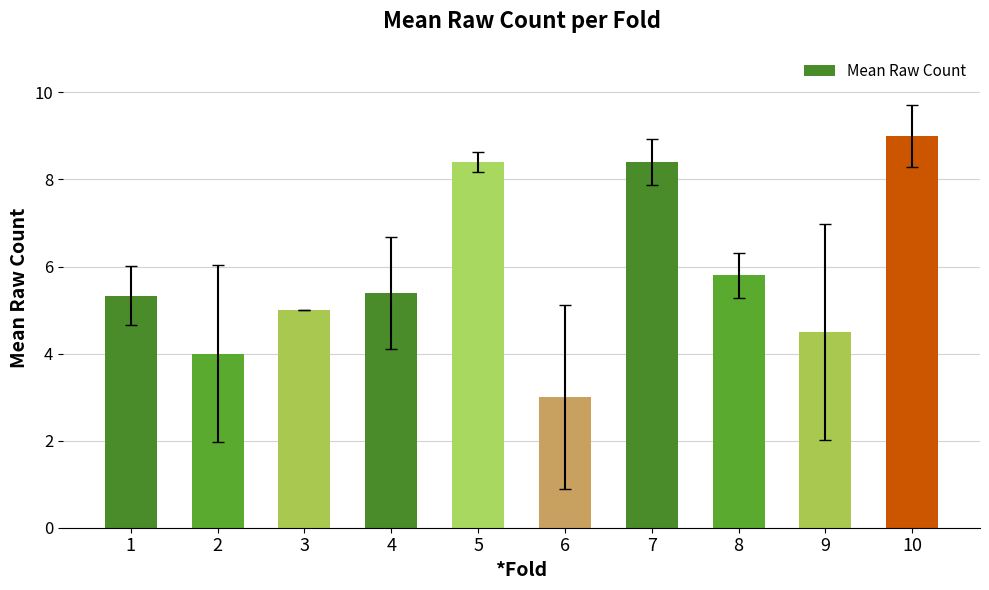

Are the bars grouped side by side (vs. stacked)?

No